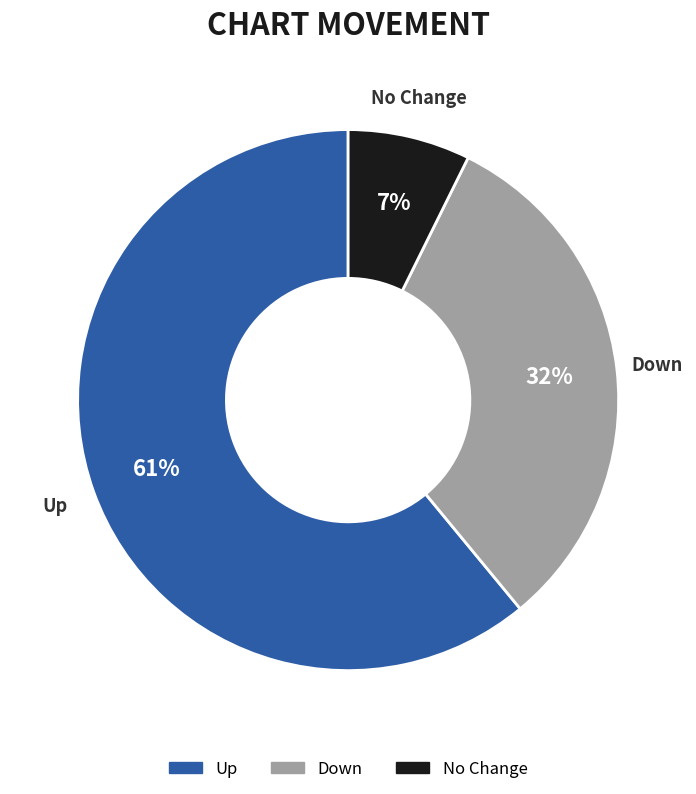

Which slice is the largest?

Up